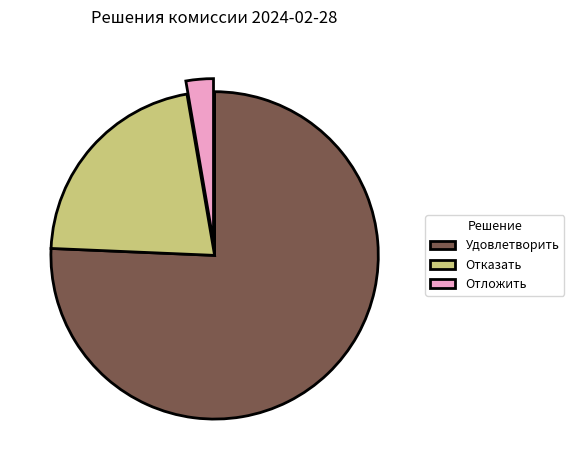

Which has a higher value, Удовлетворить or Отказать?

Удовлетворить